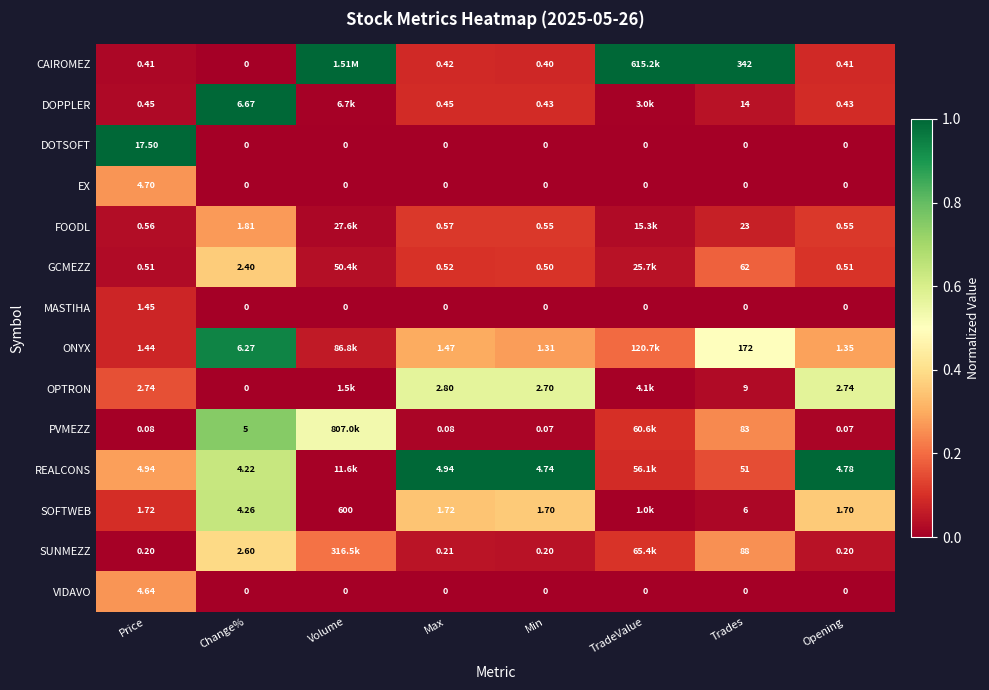

How many categories are shown in the chart?

8